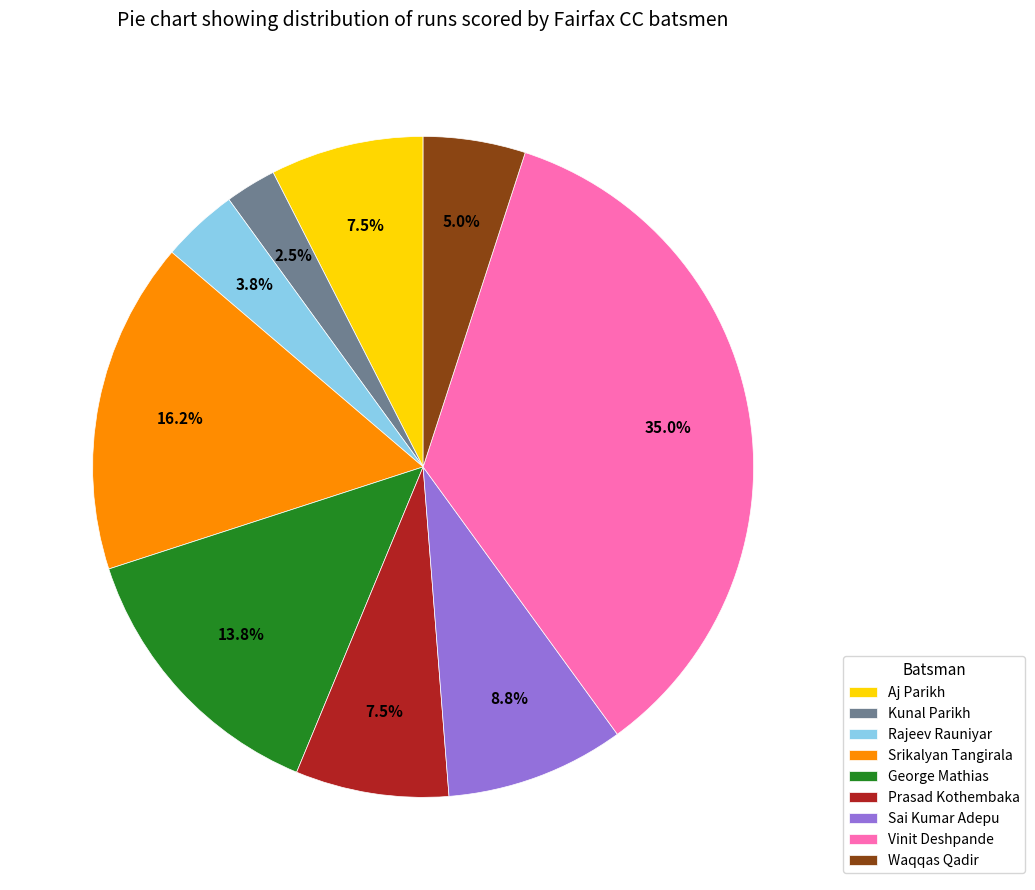

How many segments does this pie chart have?

9